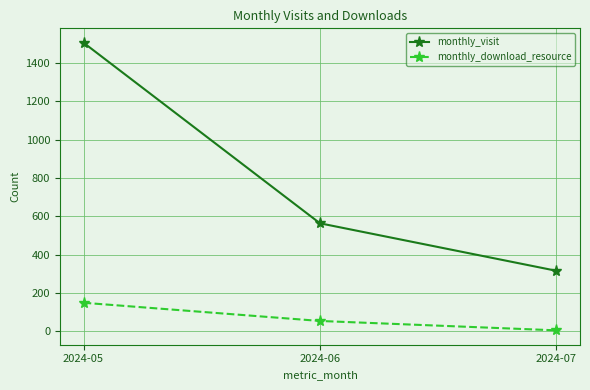

Count the monthly_download_resource values in the range 4 to 148.

3